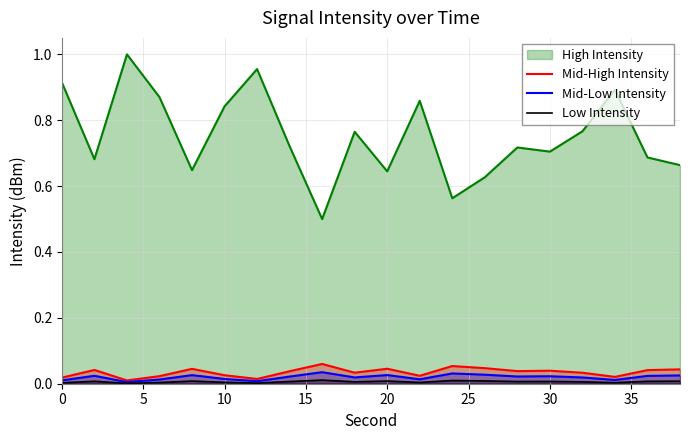

What are all the series names shown in the legend?

High Intensity, Mid-High Intensity, Mid-Low Intensity, Low Intensity